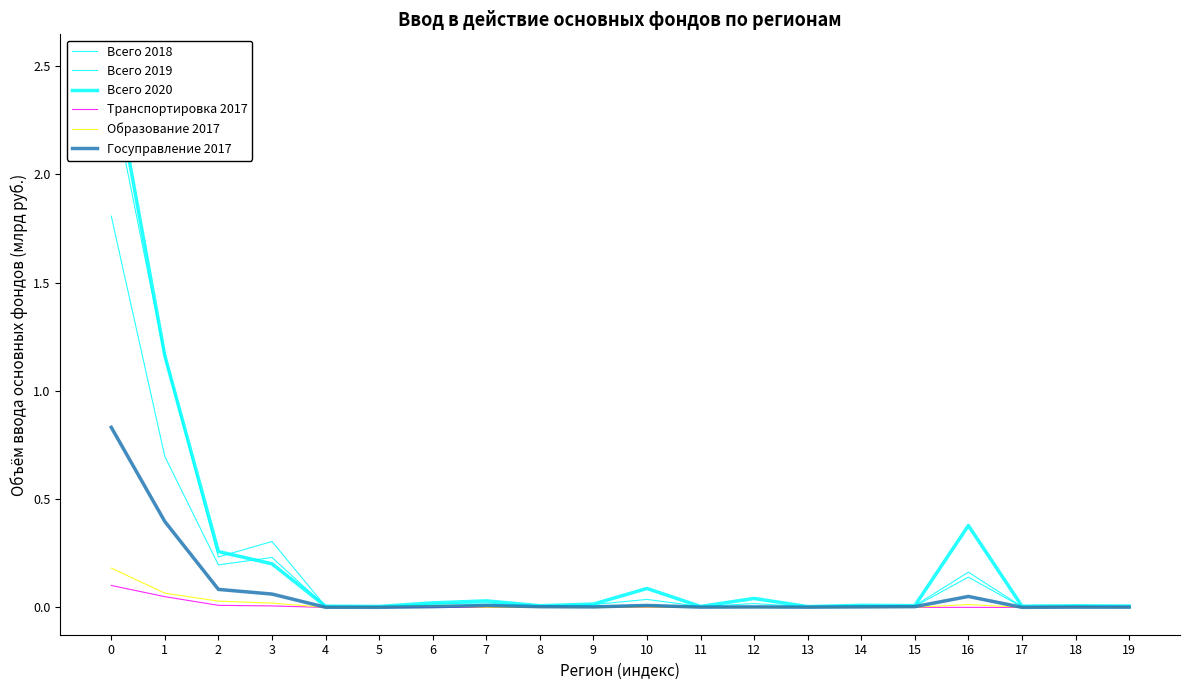

Reading left to right, extract all data points from this chart.

Всего 2018: 0=1.8	1=0.7	2=0.2	3=0.2	4=0.0	5=0.0	6=0.0	7=0.0	8=0.0	9=0.0	10=0.0	11=0.0	12=0.0	13=0.0	14=0.0	15=0.0	16=0.1	17=0.0	18=0.0	19=0.0
Всего 2019: 0=2.4	1=1.2	2=0.2	3=0.3	4=0.0	5=0.0	6=0.0	7=0.0	8=0.0	9=0.0	10=0.0	11=0.0	12=0.0	13=0.0	14=0.0	15=0.0	16=0.2	17=0.0	18=0.0	19=0.0
Всего 2020: 0=2.5	1=1.2	2=0.3	3=0.2	4=0.0	5=0.0	6=0.0	7=0.0	8=0.0	9=0.0	10=0.1	11=0.0	12=0.0	13=0.0	14=0.0	15=0.0	16=0.4	17=0.0	18=0.0	19=0.0
Транспортировка 2017: 0=0.1	1=0.0	2=0.0	3=0.0	4=0.0	5=0.0	6=0.0	7=0.0	8=0.0	9=0.0	10=0.0	11=0.0	12=0.0	13=0.0	14=0.0	15=0.0	16=0.0	17=0.0	18=0.0	19=0.0
Образование 2017: 0=0.2	1=0.1	2=0.0	3=0.0	4=0.0	5=0.0	6=0.0	7=0.0	8=0.0	9=0.0	10=0.0	11=0.0	12=0.0	13=0.0	14=0.0	15=0.0	16=0.0	17=0.0	18=0.0	19=0.0
Госуправление 2017: 0=0.8	1=0.4	2=0.1	3=0.1	4=0.0	5=0.0	6=0.0	7=0.0	8=0.0	9=0.0	10=0.0	11=0.0	12=0.0	13=0.0	14=0.0	15=0.0	16=0.1	17=0.0	18=0.0	19=0.0